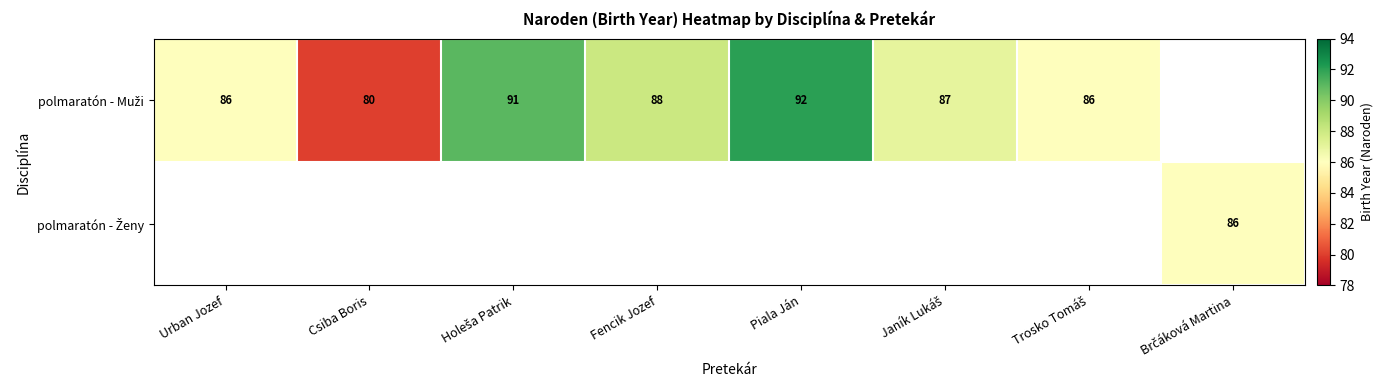

How many categories are shown in the chart?

8